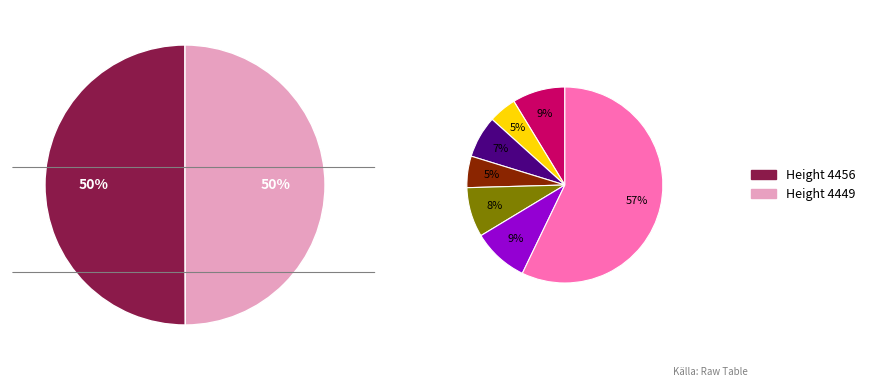

To the nearest percent, what percentage of the pie is 4449?

50%